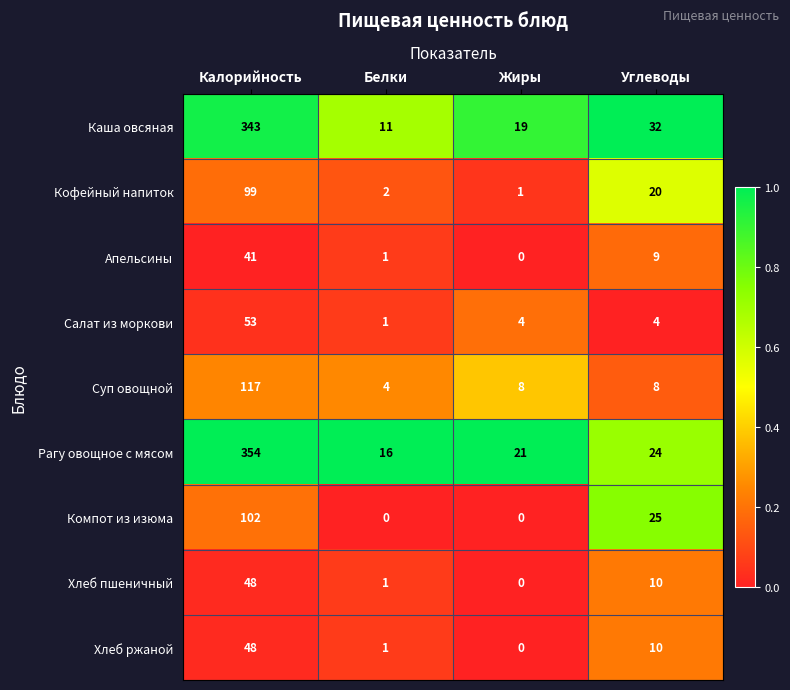

Is the value of Хлеб пшеничный at Жиры greater than the value of Каша овсяная at Белки?

No